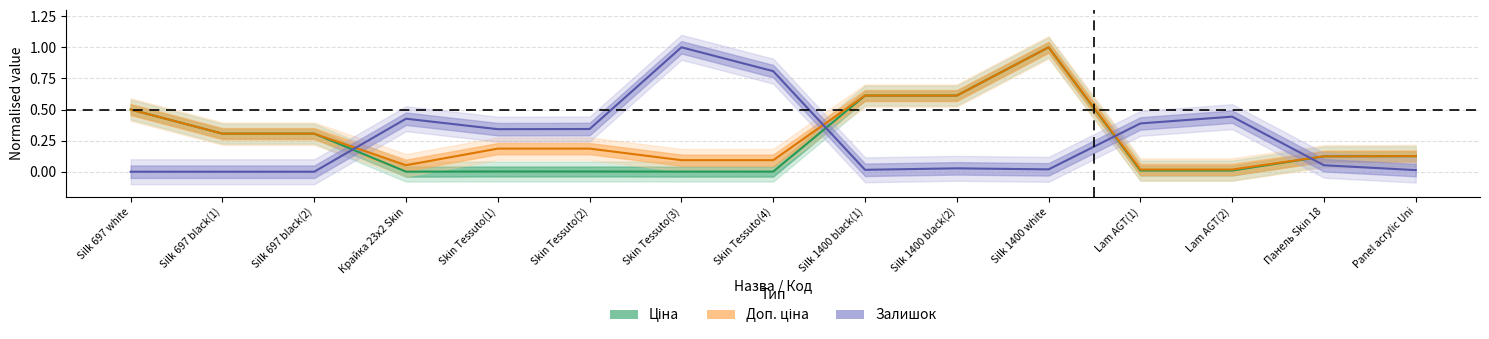

At which category is the sum across all series the highest?

Silk 1400 white